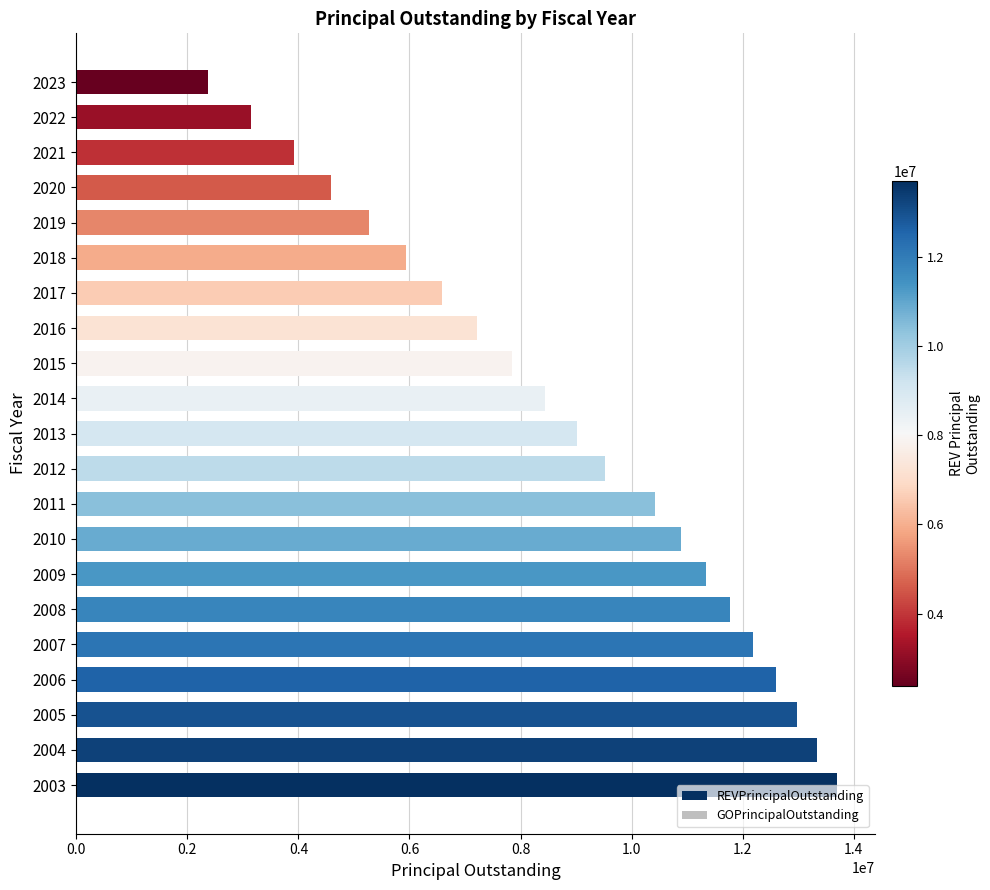

Which has a higher value, 2004 or 2014?

2004